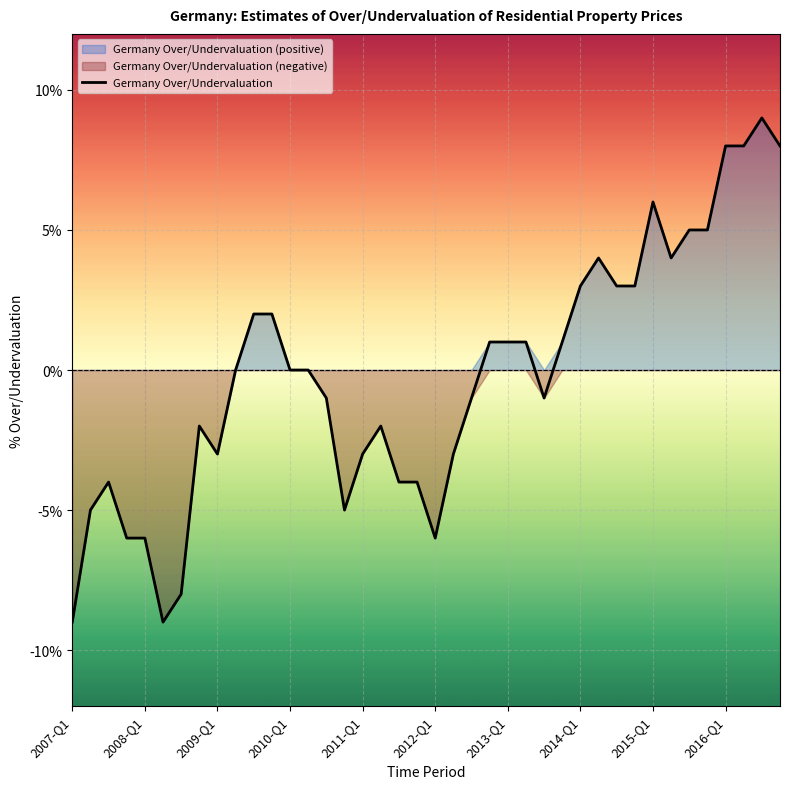

What is the maximum value for Germany Over/Undervaluation?

9